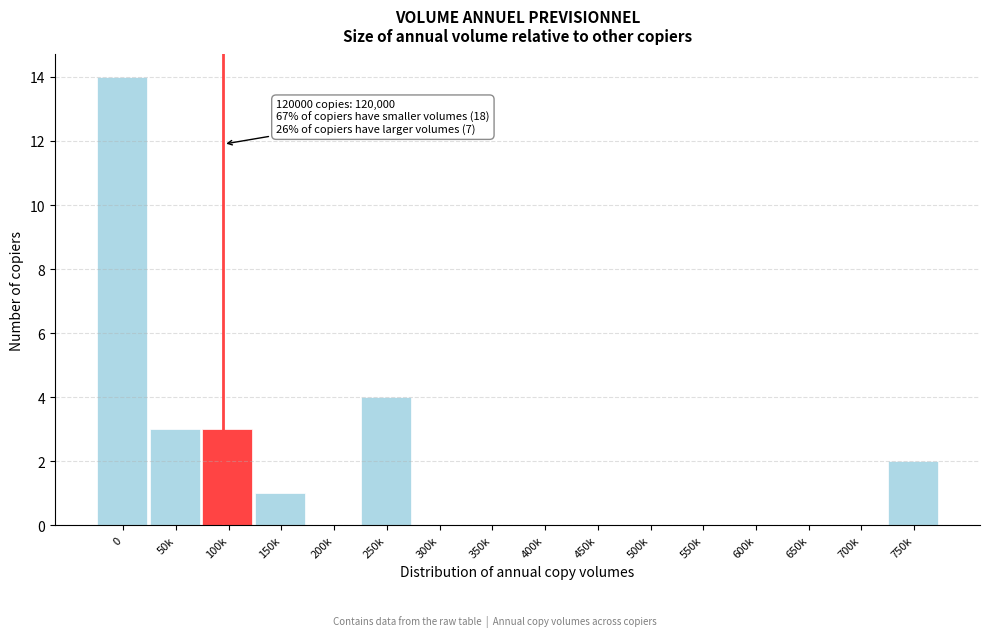

Reading right to left, transcribe all the data shown in this chart.

750k=2	700k=0	650k=0	600k=0	550k=0	500k=0	450k=0	400k=0	350k=0	300k=0	250k=4	200k=0	150k=1	100k=3	50k=3	0=14